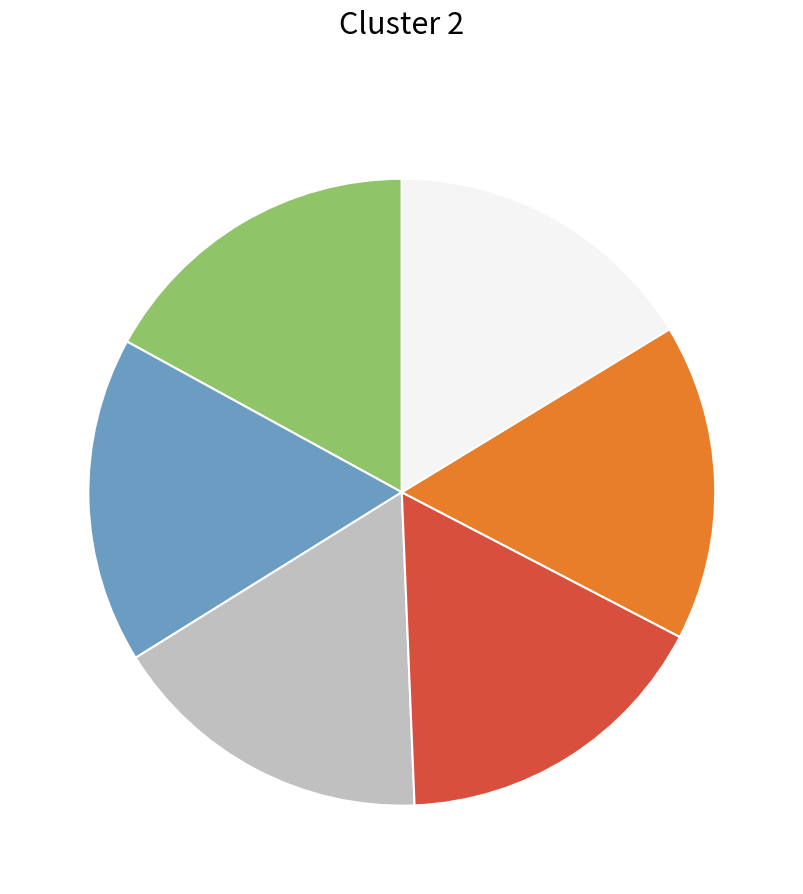

Is there any slice that represents more than half of the pie?

No